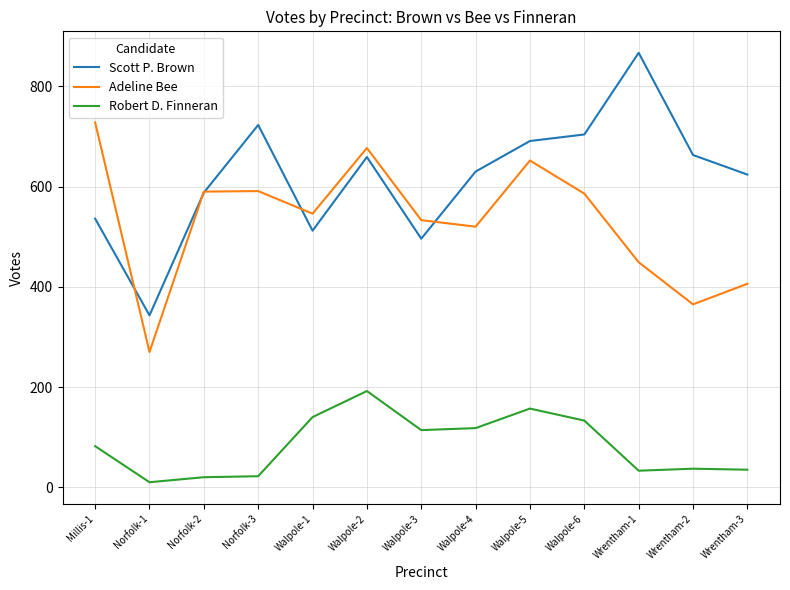

What is the sum of the Scott P. Brown values at Norfolk-1 and Norfolk-3?

1066